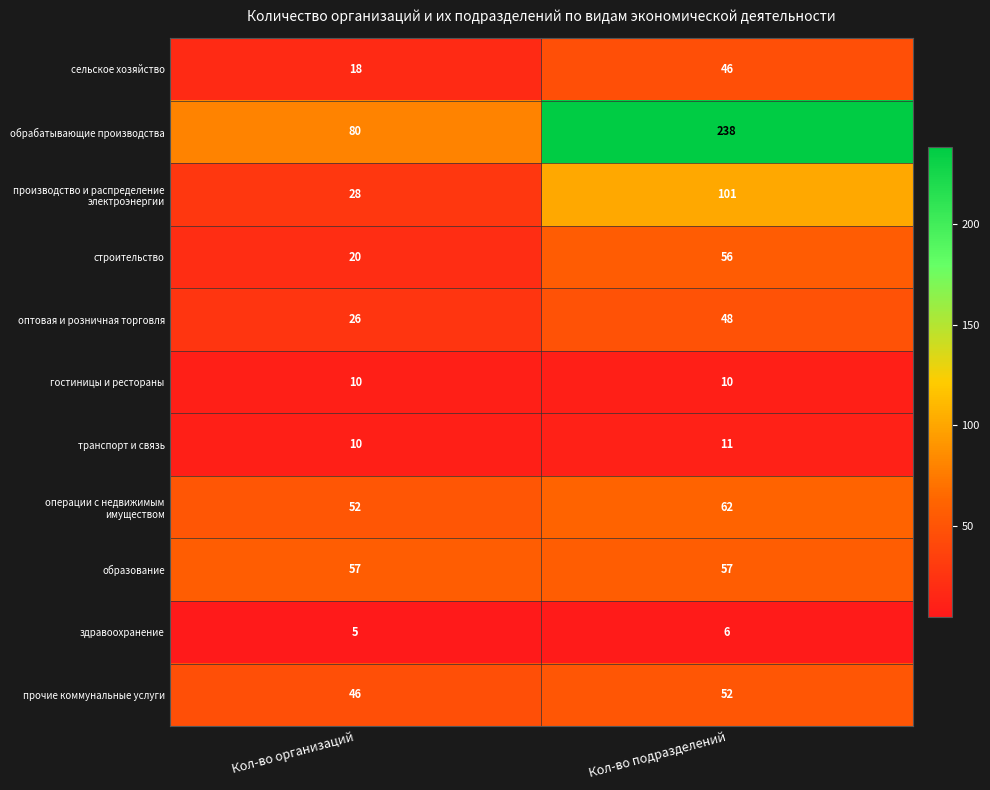

How many distinct data groups are displayed?

11